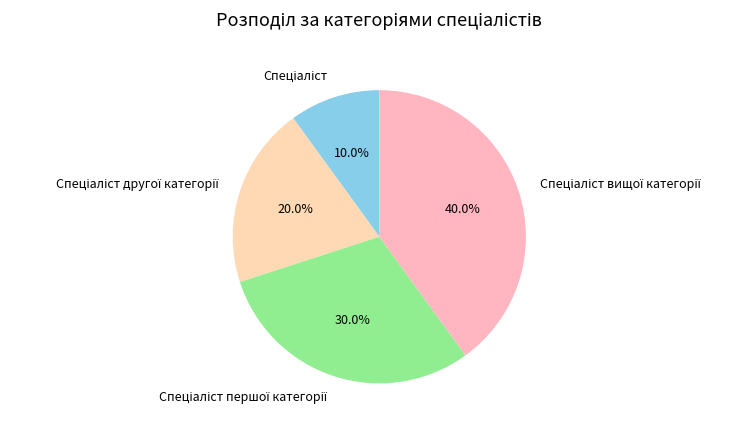

How many segments does this pie chart have?

4